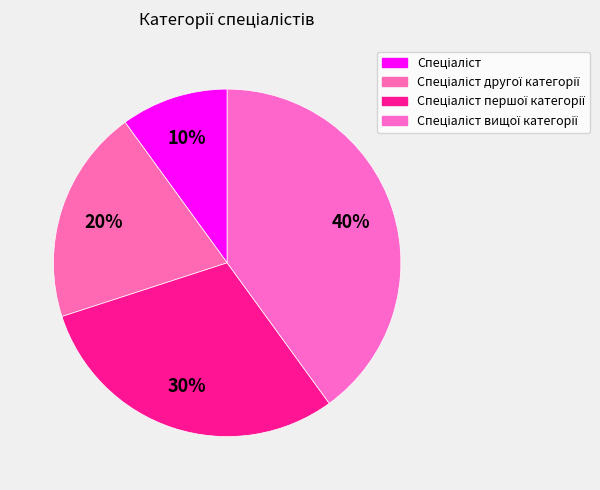

How many segments does this pie chart have?

4